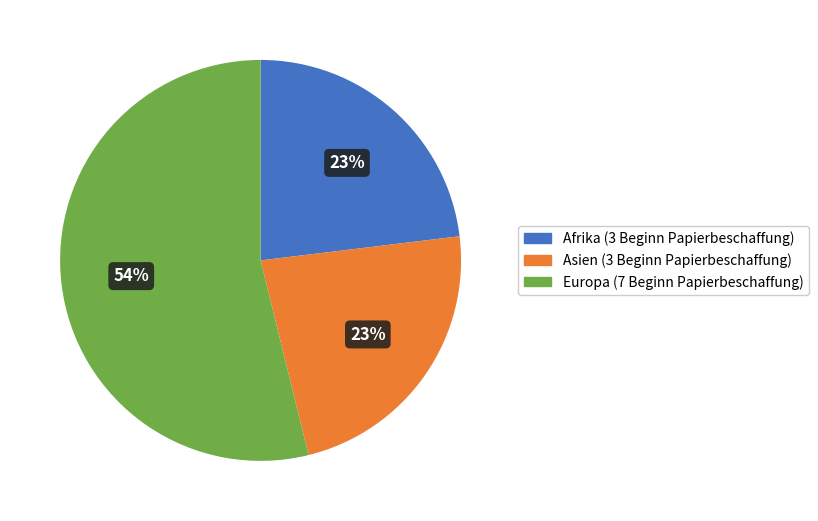

To the nearest percent, what is the difference between the largest and smallest slice percentages?

31%